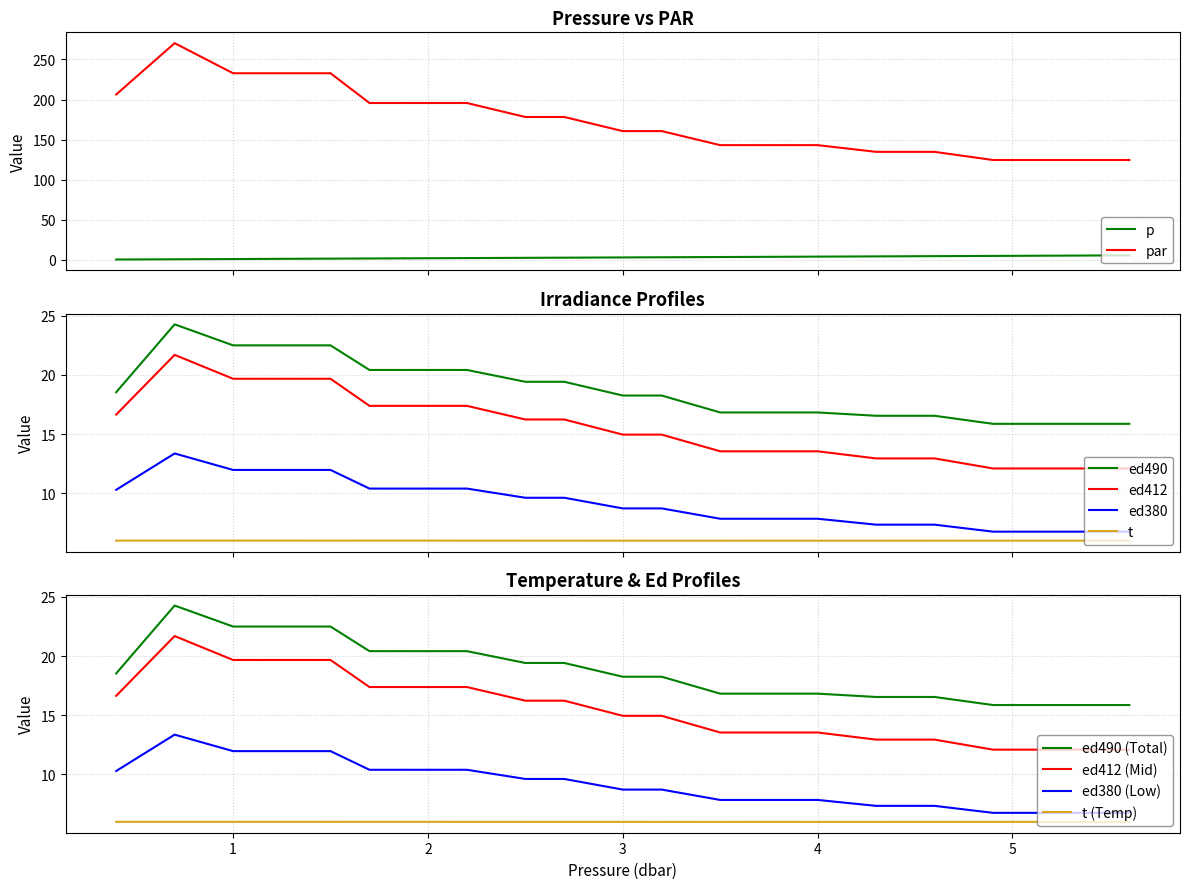

Rank the categories by ed490 value from highest to lowest.

0.7, 1.0, 1.3, 1.5, 1.7, 2.0, 2.2, 2.5, 2.7, 0.4, 3.0, 3.2, 3.5, 3.7, 4.0, 4.3, 4.6, 4.9, 5.2, 5.6